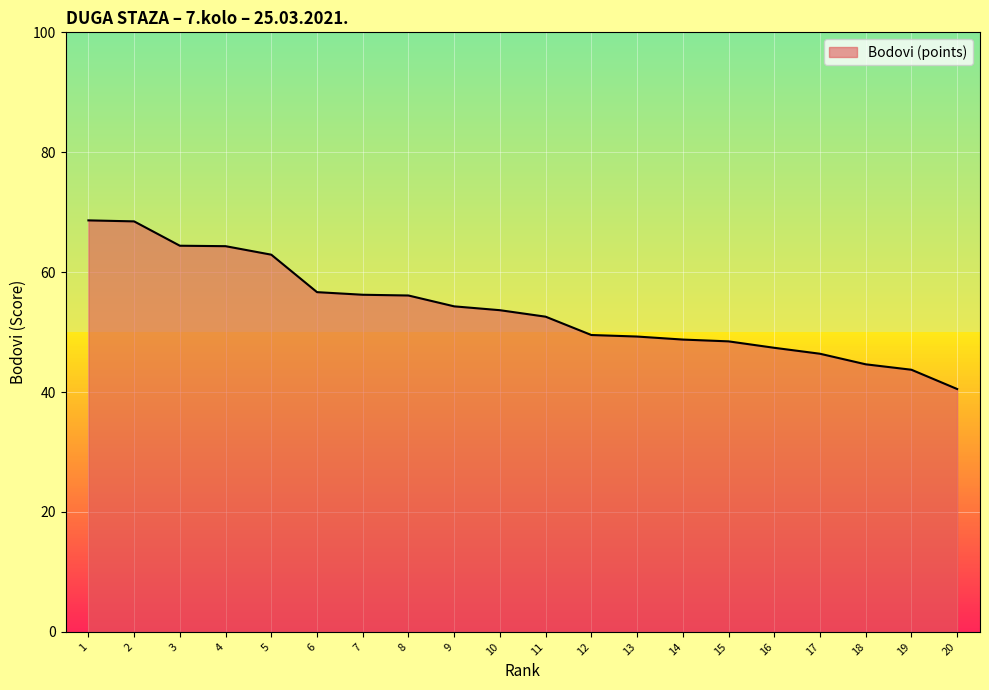

The value at 18 is 44.6. True or false?

True